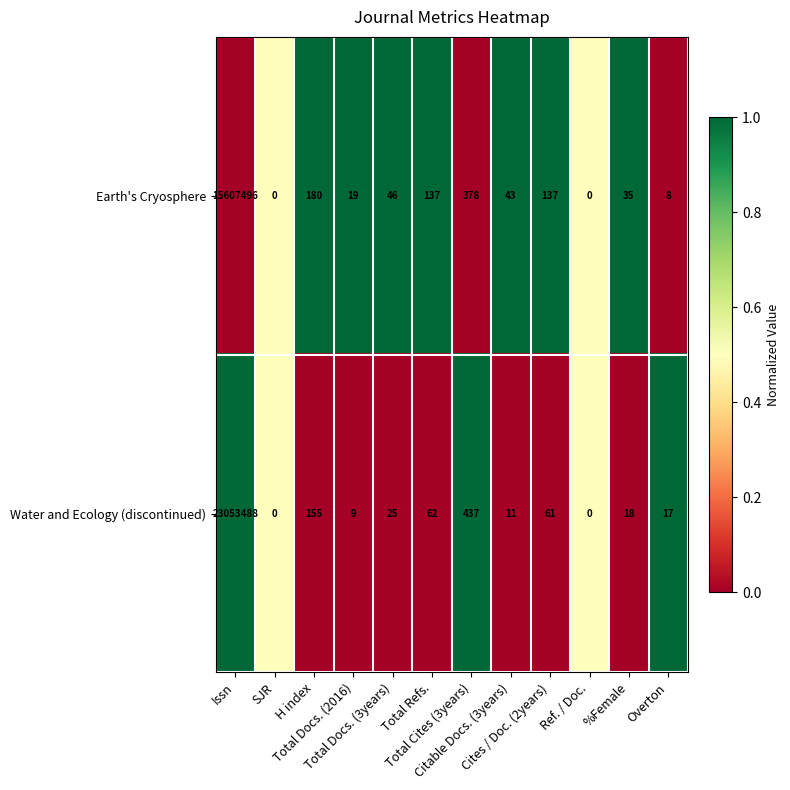

Which series has the largest total across all categories?

Water and Ecology (discontinued)